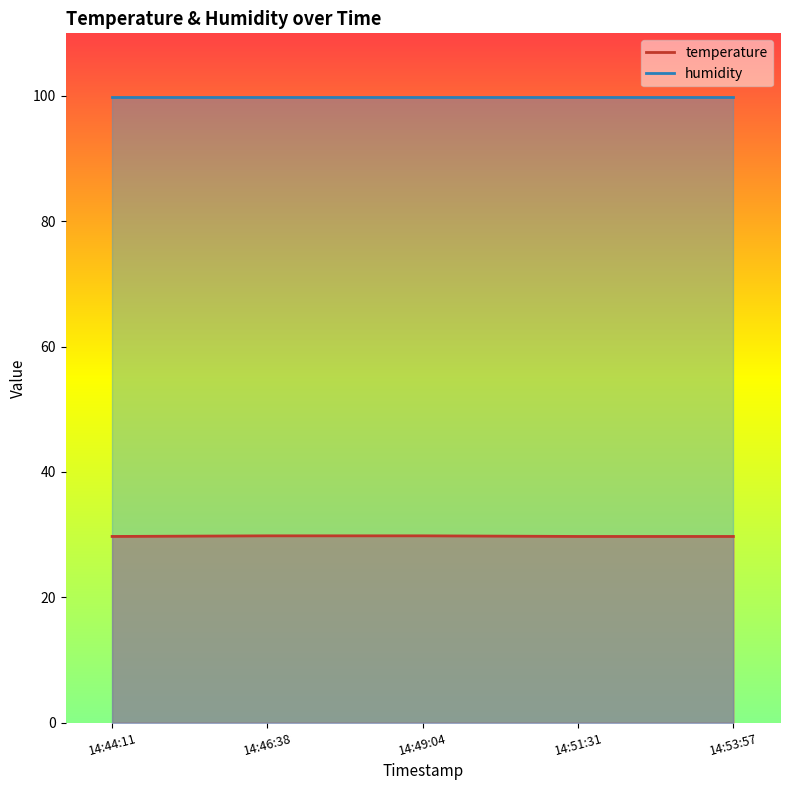

The chart shows a value of 13.3 at 14:49:04. True or false?

False